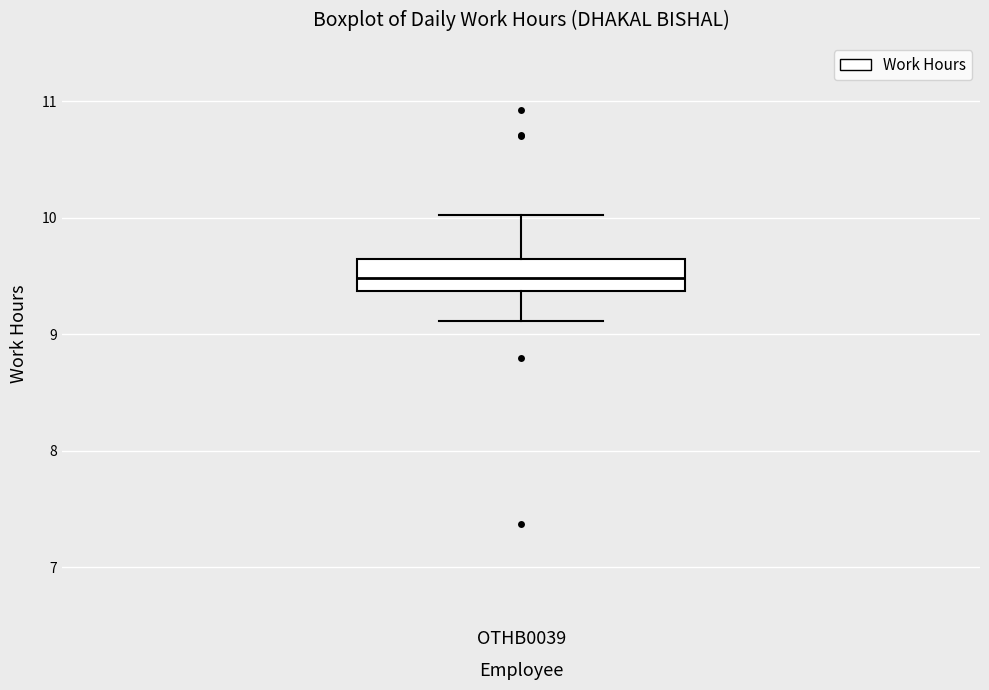

Transcribe this box plot: give where the median line is, the range the box spans, and where the two whiskers end, as read against the y-axis. The values are not printed on the chart, so give them approximately, as read against the axis.

median 9.5, box 9.4 to 9.6, whiskers 9.1 to 10.0